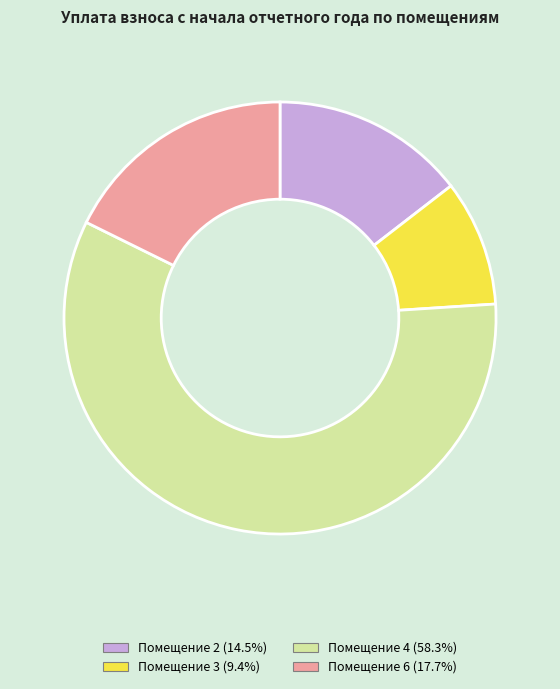

Combined, do Помещение 2 (14.5%) and Помещение 3 (9.4%) account for over 50%?

No